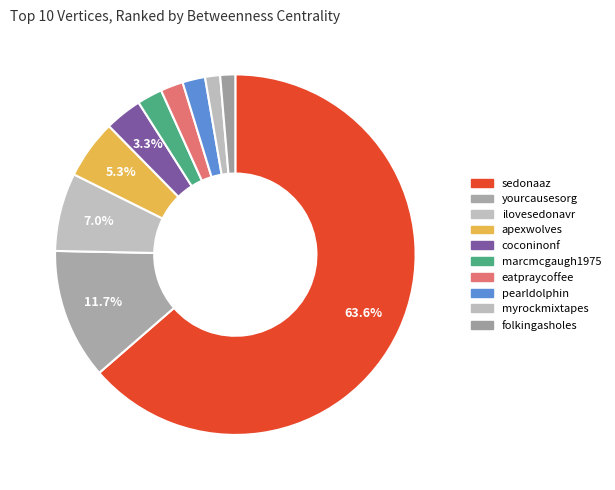

To the nearest percent, what is the difference between the marcmcgaugh1975 and yourcausesorg slice percentages?

9%